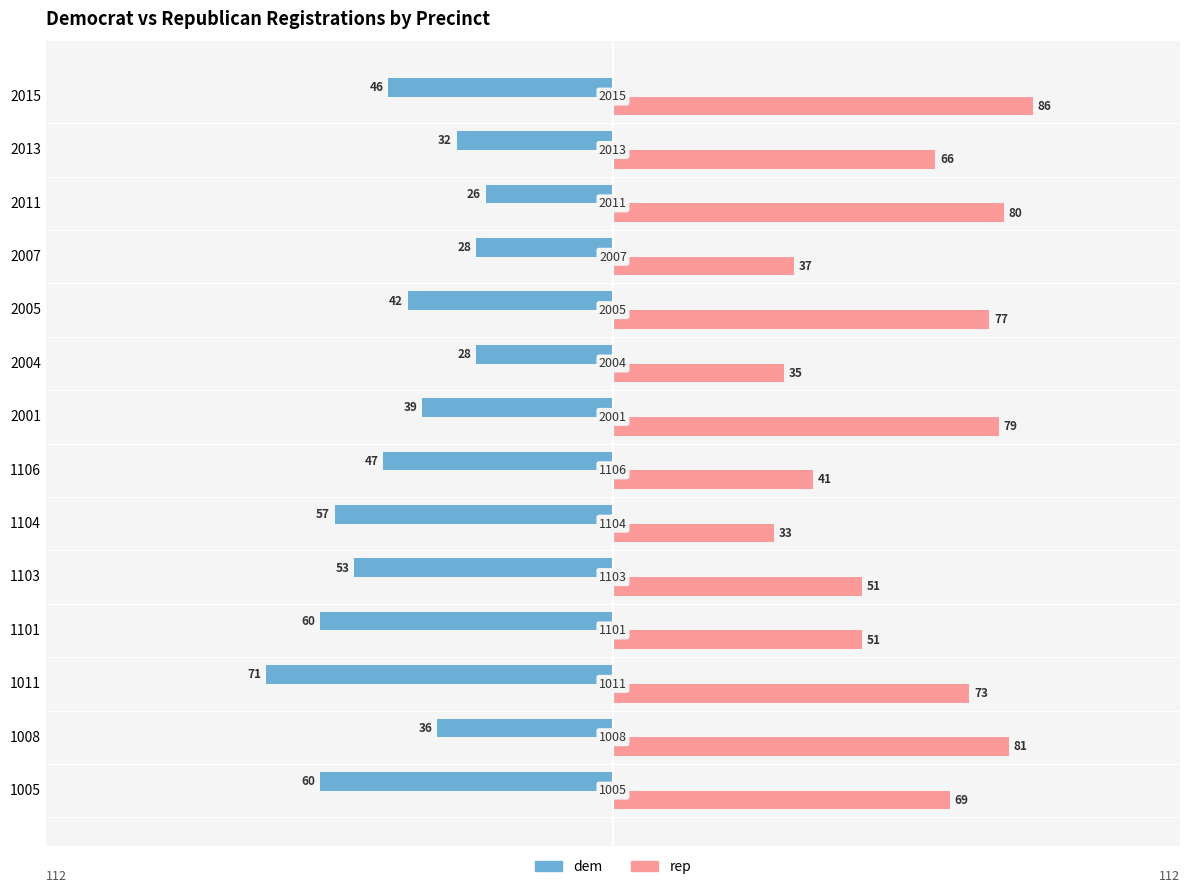

What is the average value of the rep series?

61